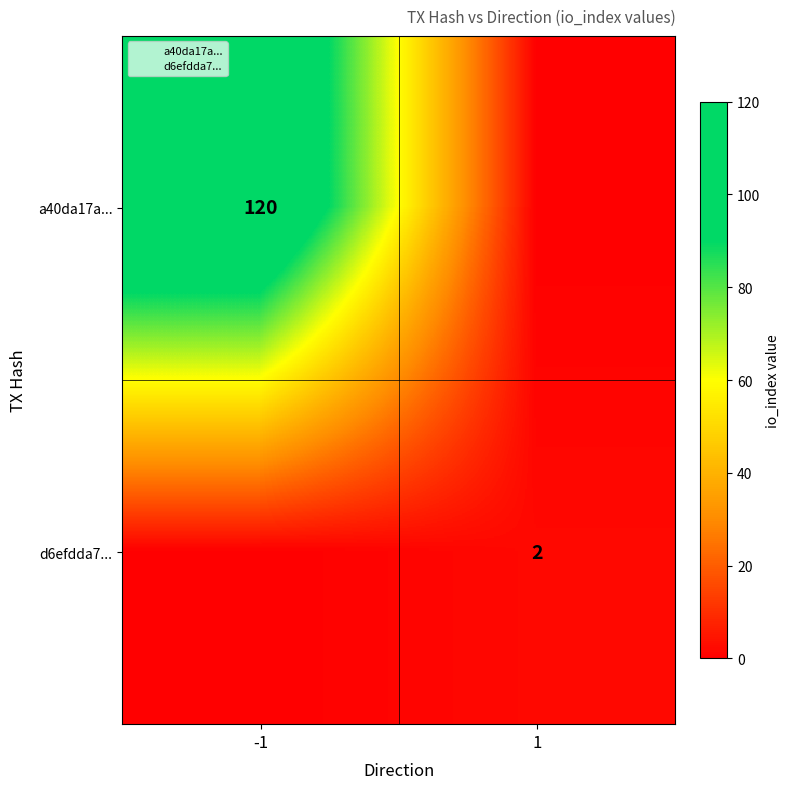

How many values in a40da17a... are above zero?

1